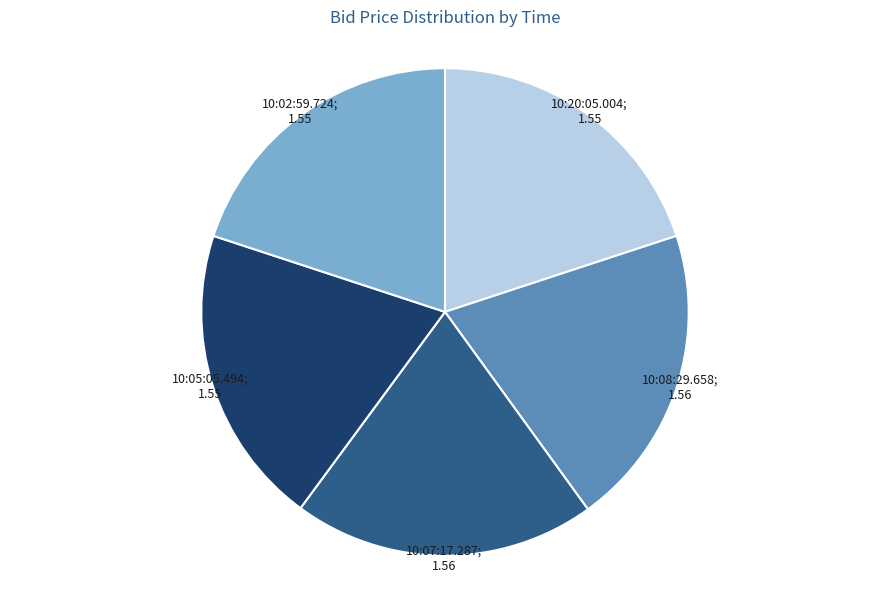

Is there a majority slice in this chart?

No